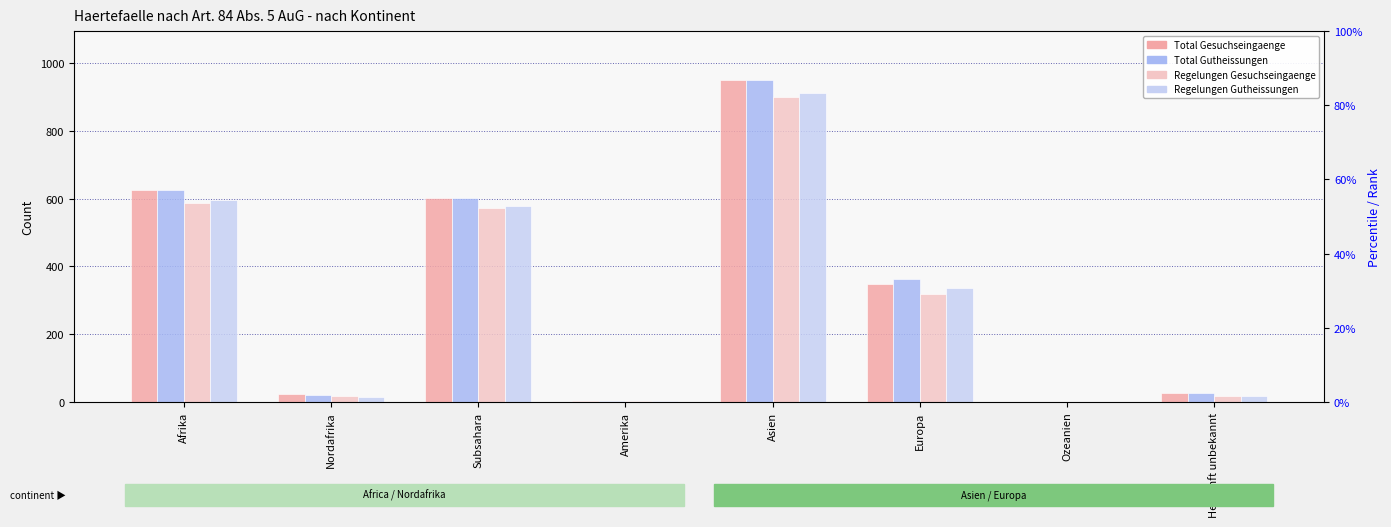

Which category has the lowest value across all series?

Ozeanien